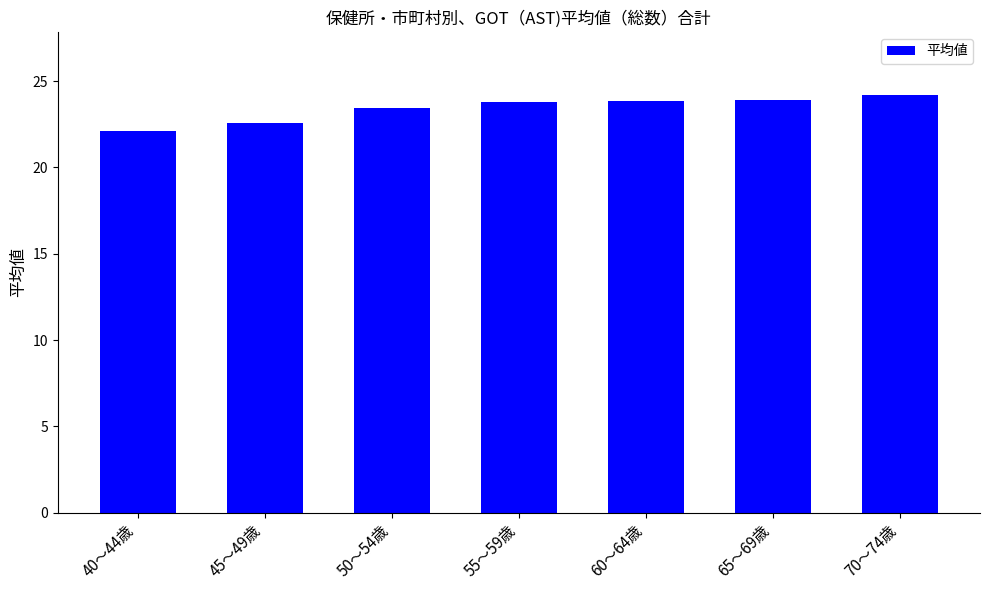

At which label does the data first exceed 23?

50～54歳